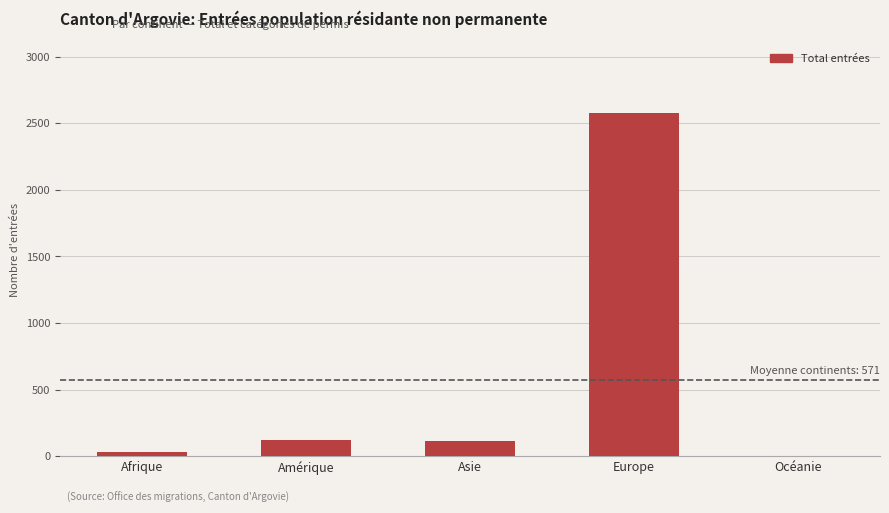

Which has a higher value, Asie or Afrique?

Asie